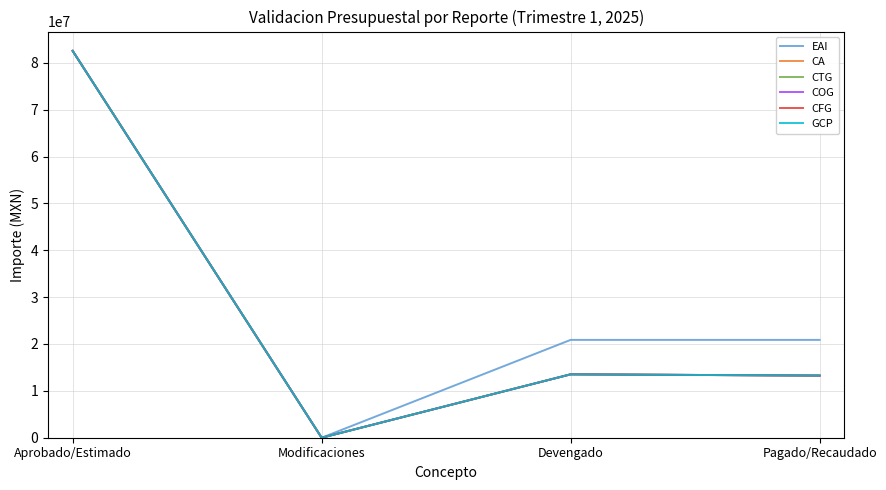

Which category has the lowest value in the CFG series?

Modificaciones